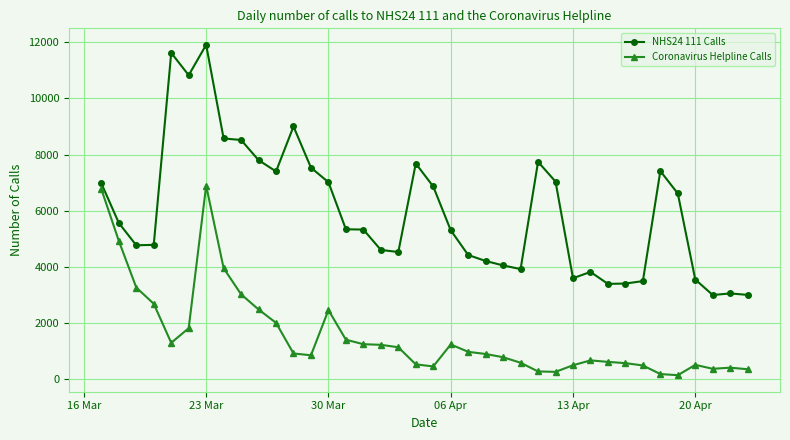

Rank the series by their maximum value, from highest to lowest.

NHS24 111 Calls, Coronavirus Helpline Calls